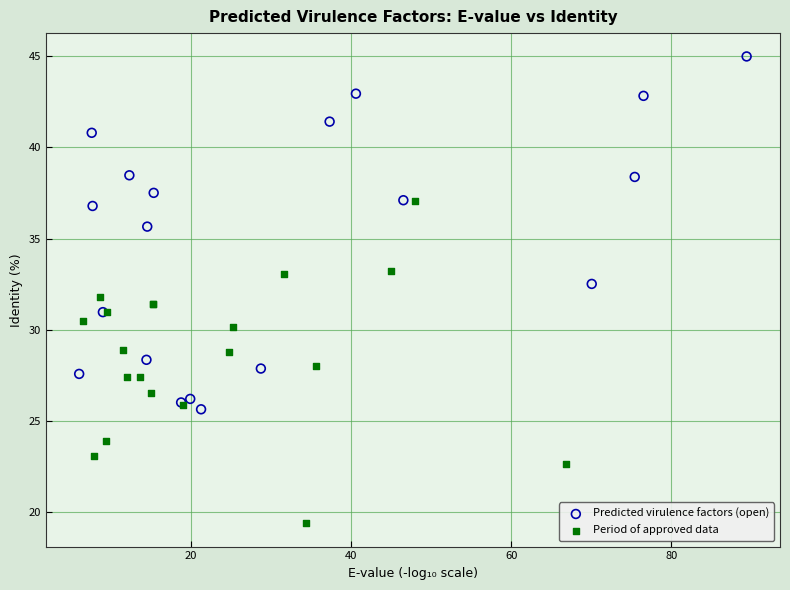

Which series contains the lowest Y value?

Period of approved data